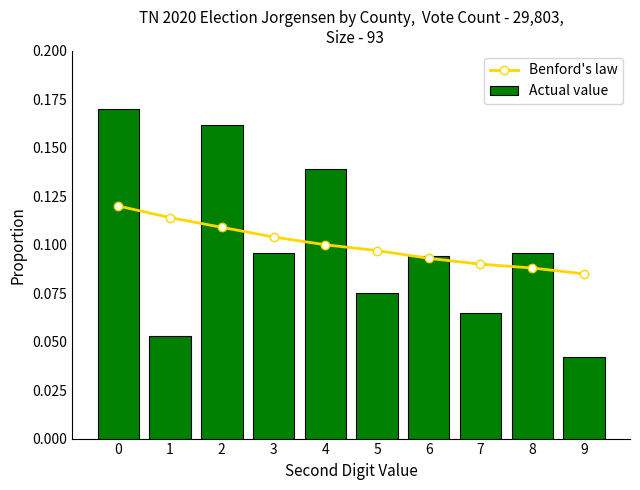

How many Actual value values are between 0 and 1?

10